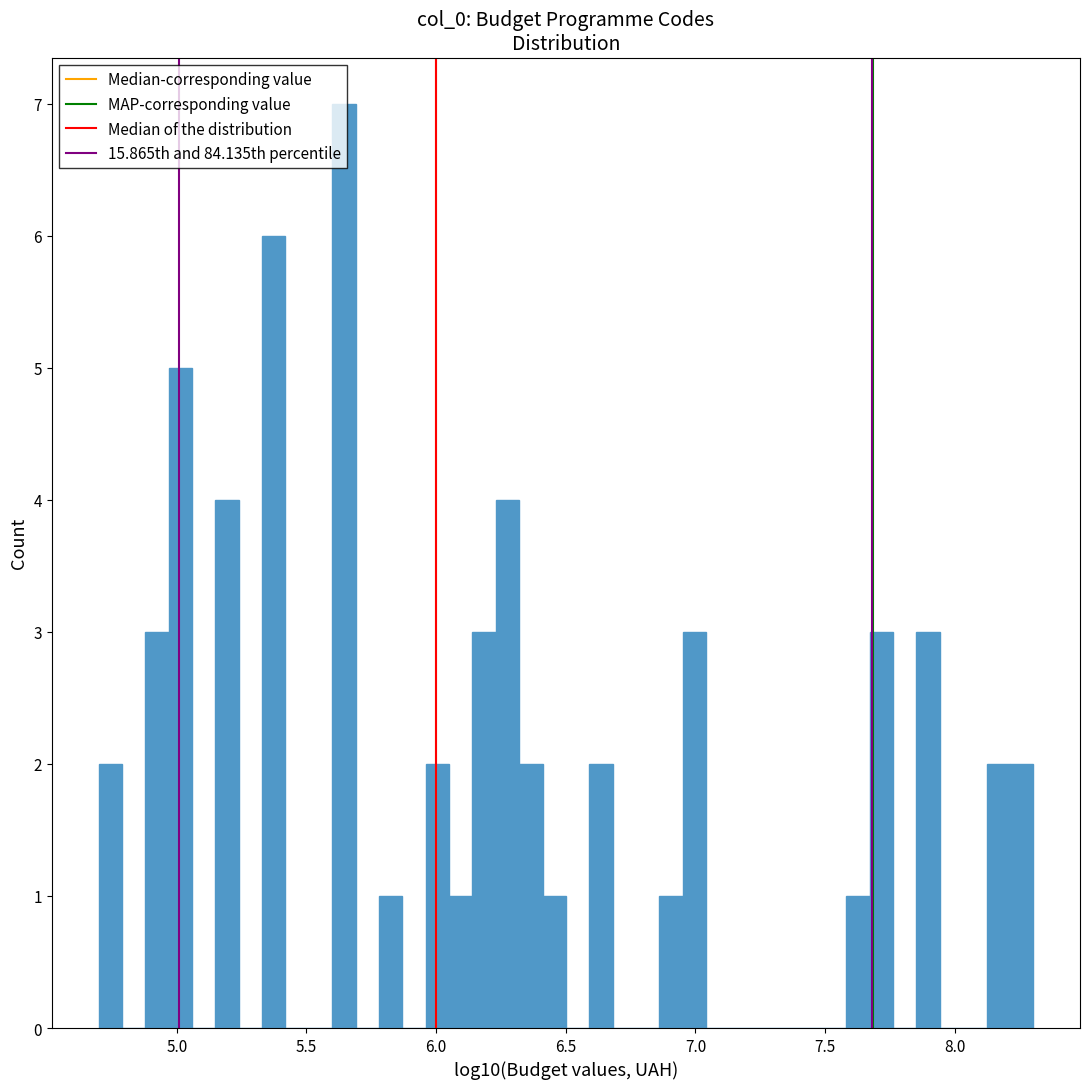

Around what value on the x-axis is the tallest bar? Give the approximate position of its centre, as read against the axis.

5.65